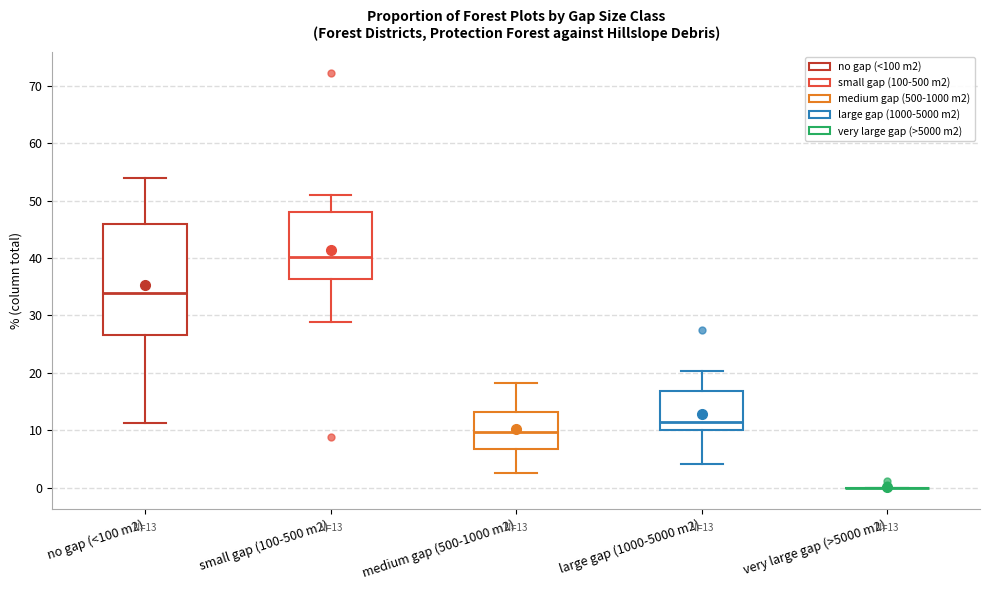

Comparing the boxes themselves (not the whiskers), which one is the tallest?

no gap (<100 m2)